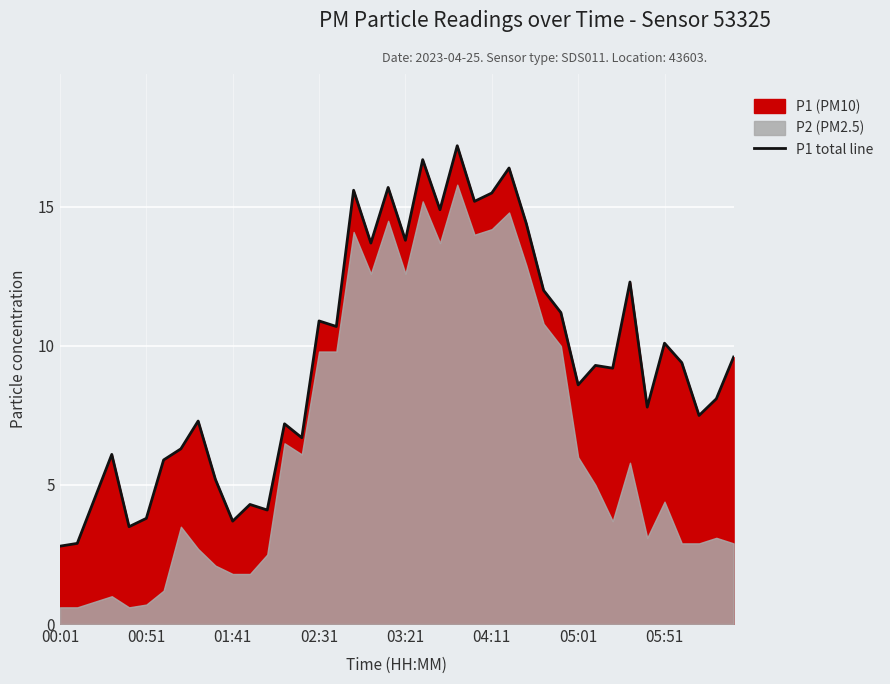

The value of P1 total line at 04:11 is 15.5. True or false?

True